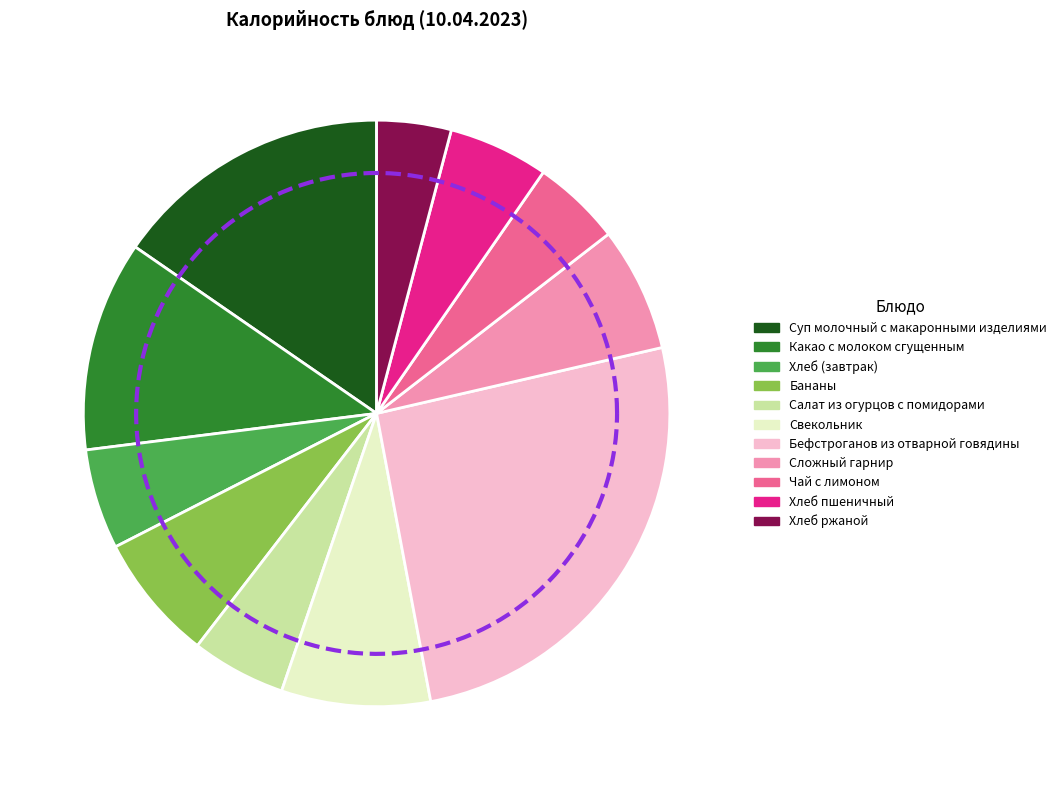

The Хлеб пшеничный slice represents 1% of the pie. True or false?

False